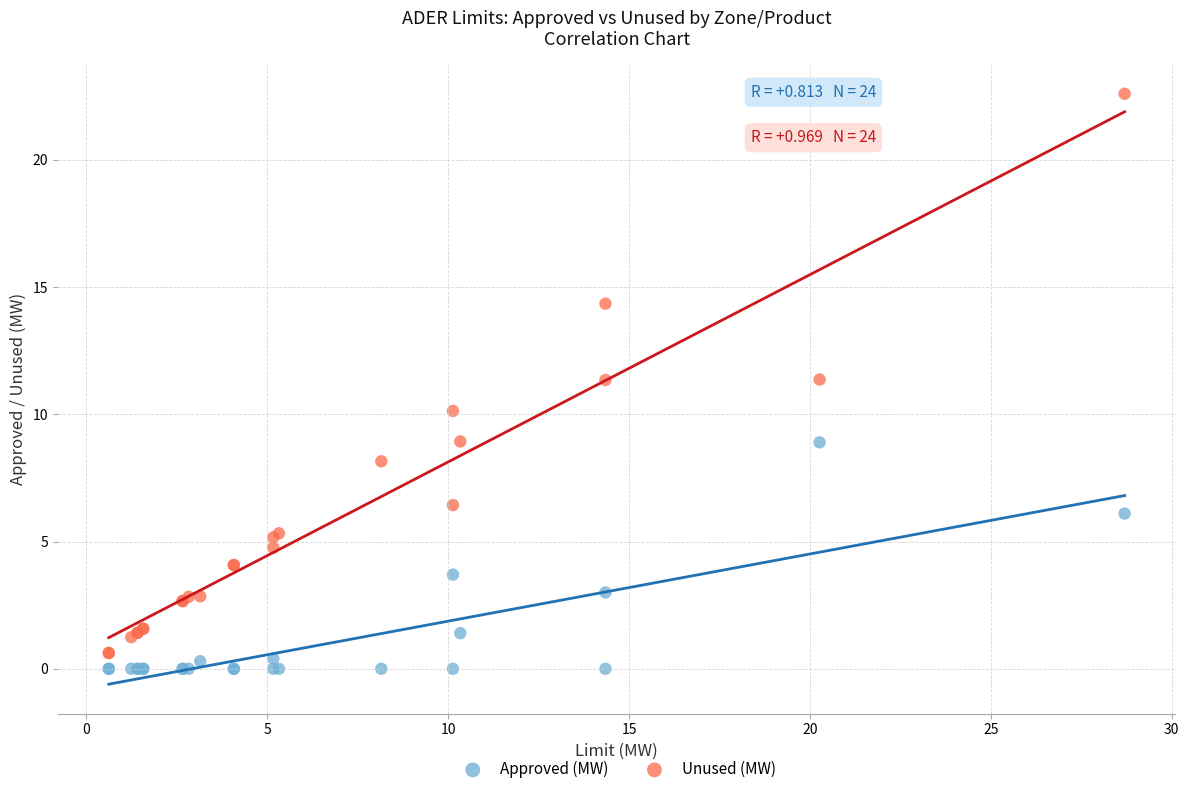

Which series has the largest Y range (max minus min)?

Unused (MW)